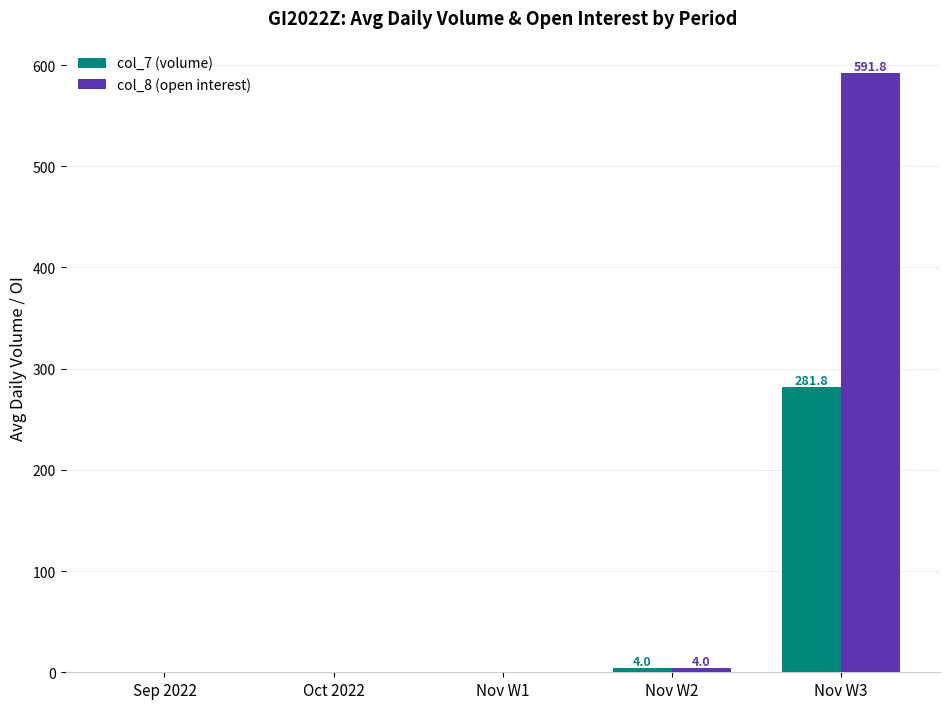

Count the number of categories in the chart.

5